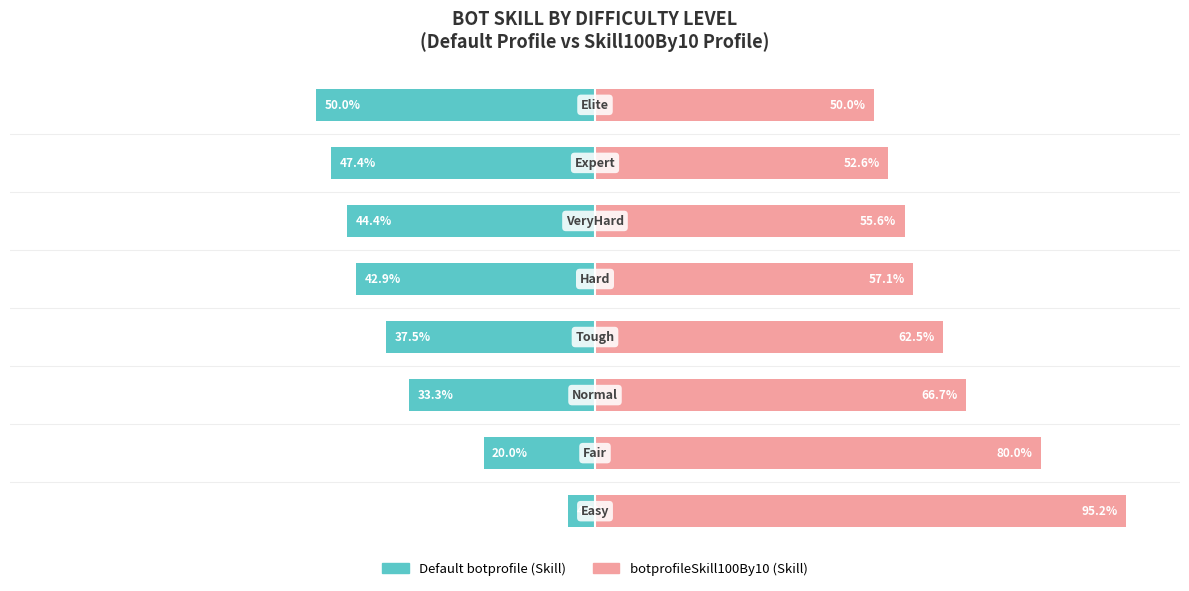

True or false: botprofileSkill100By10 (Skill) has a value of 92.0 at 3.

False